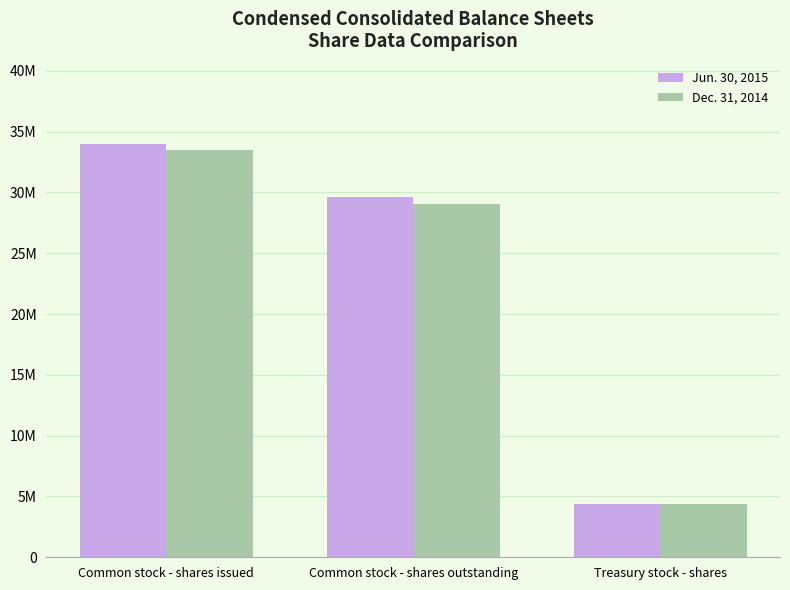

Which series has the widest spread of values?

Jun. 30, 2015